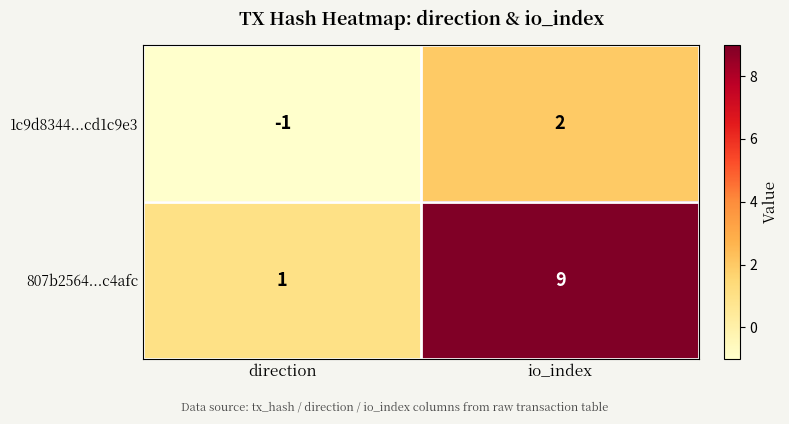

What is the sum of the 807b2564...c4afc values at direction and io_index?

10